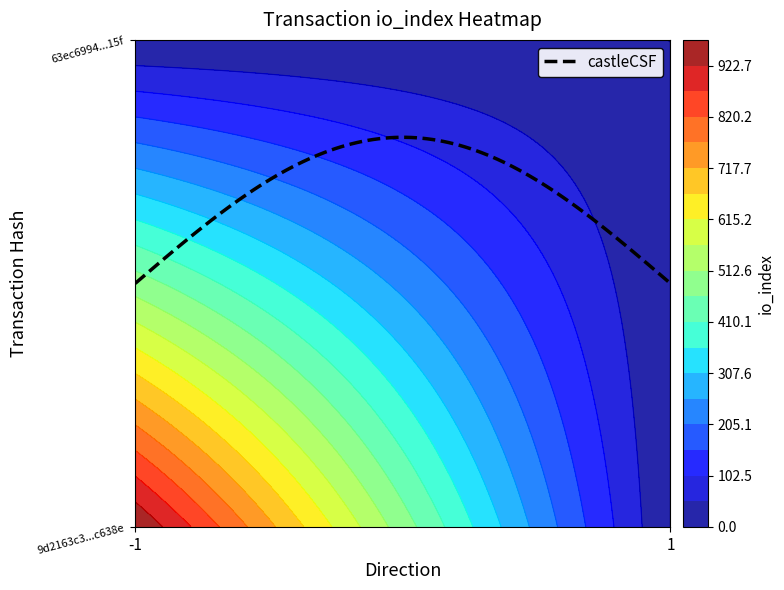

At how many categories does at least one series exceed 483?

1